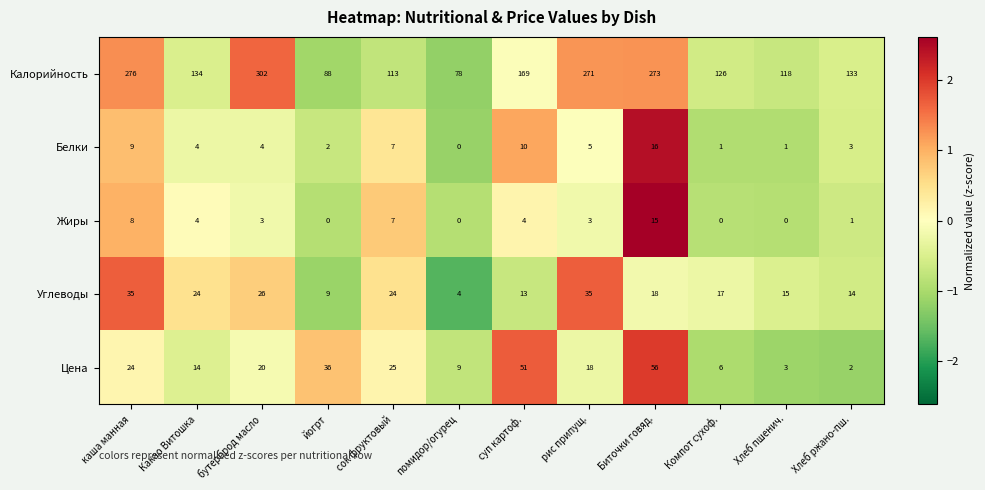

What is the average value of the Жиры series?

4